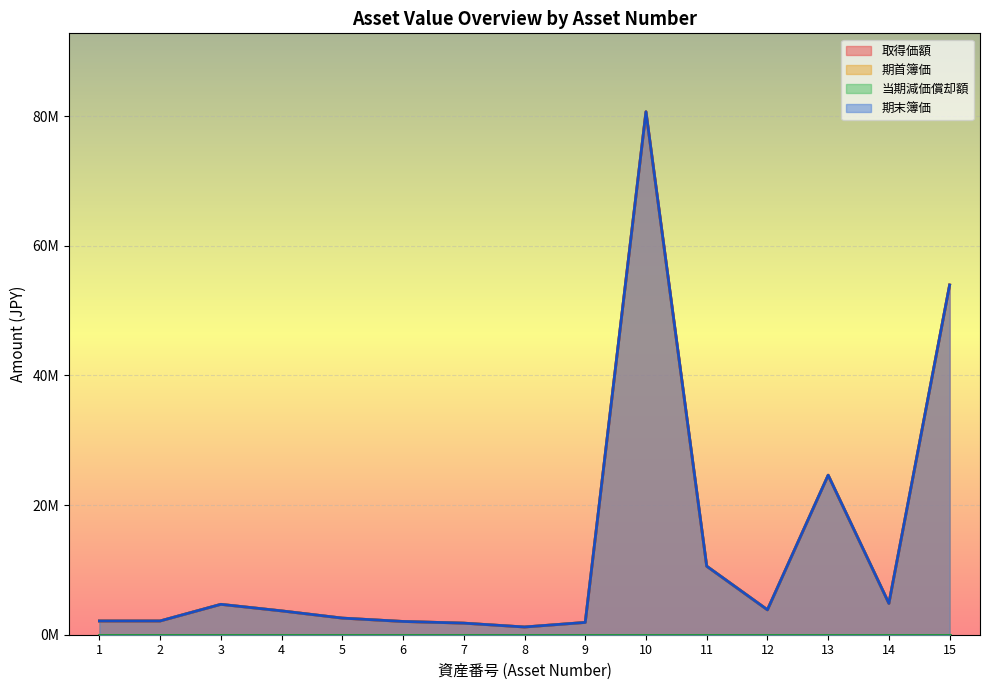

At which category does 期首簿価 reach its first local valley?

8